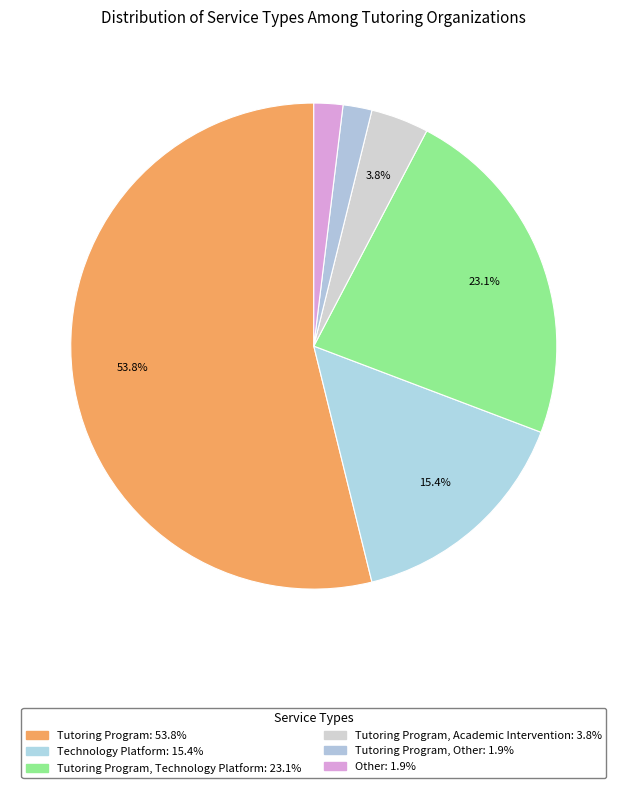

To the nearest percent, what is the average slice percentage?

17%